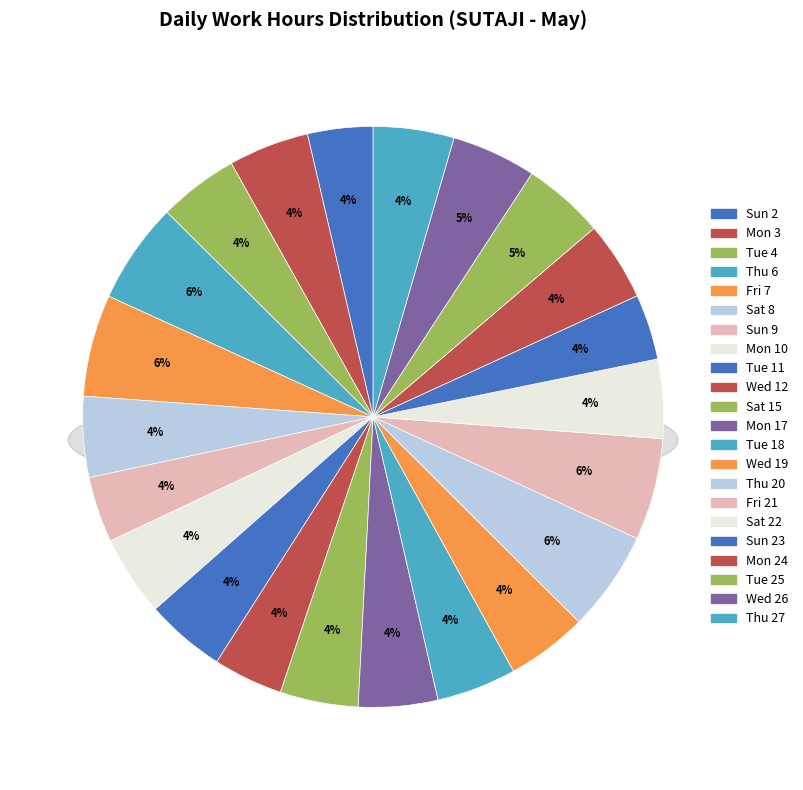

To the nearest percent, what is the combined percentage of Sat 15 and Mon 10?

9%